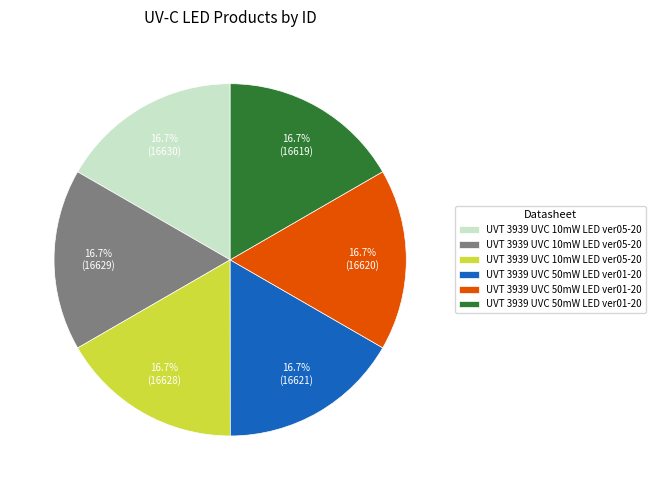

How many segments does this pie chart have?

6